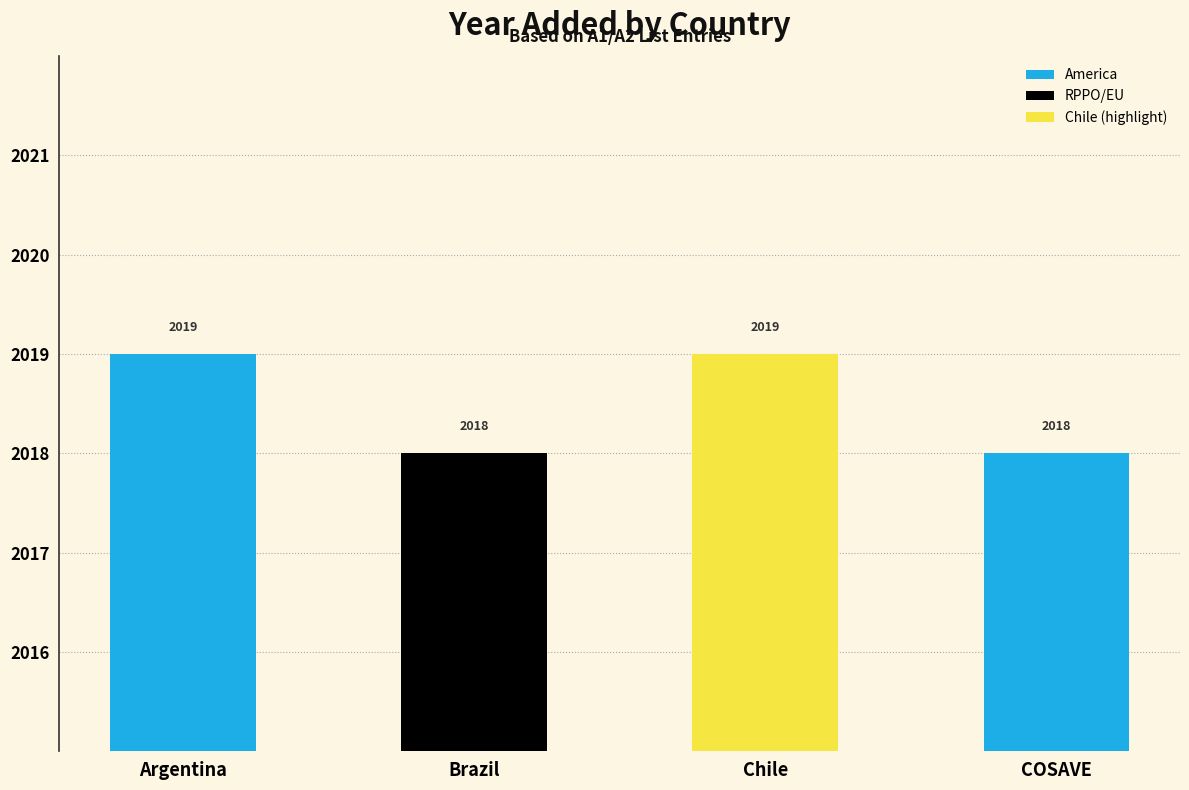

Which has a higher value, COSAVE or Argentina?

Argentina